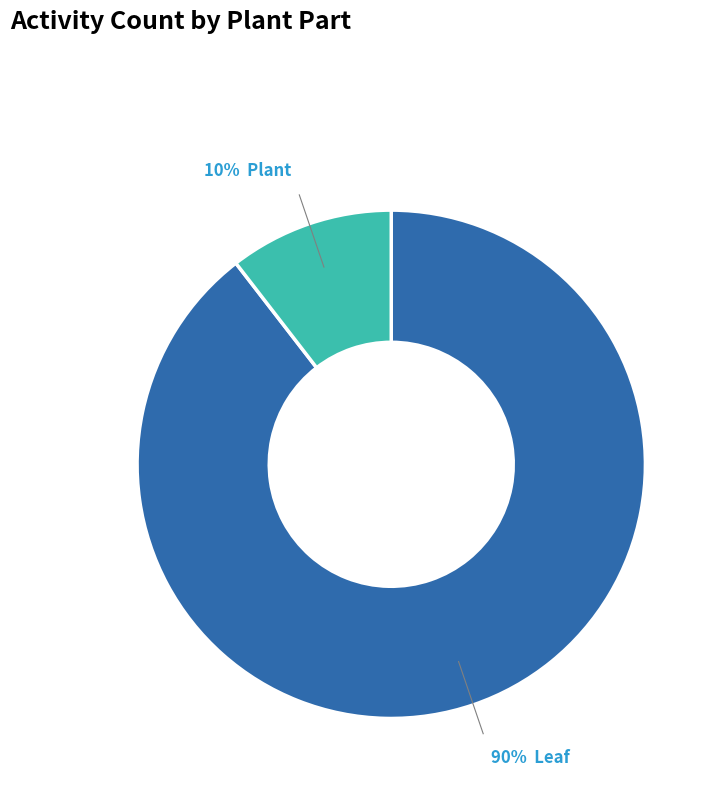

Does any single category account for the majority?

Yes